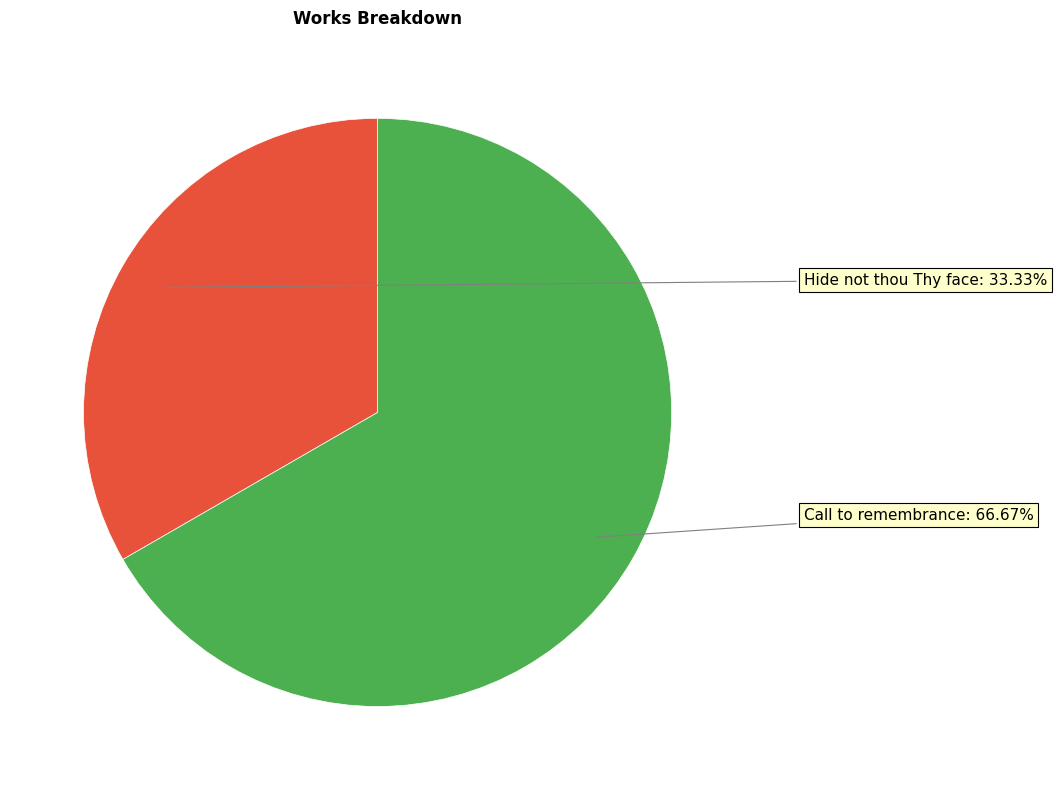

Count the number of slices in the pie.

2